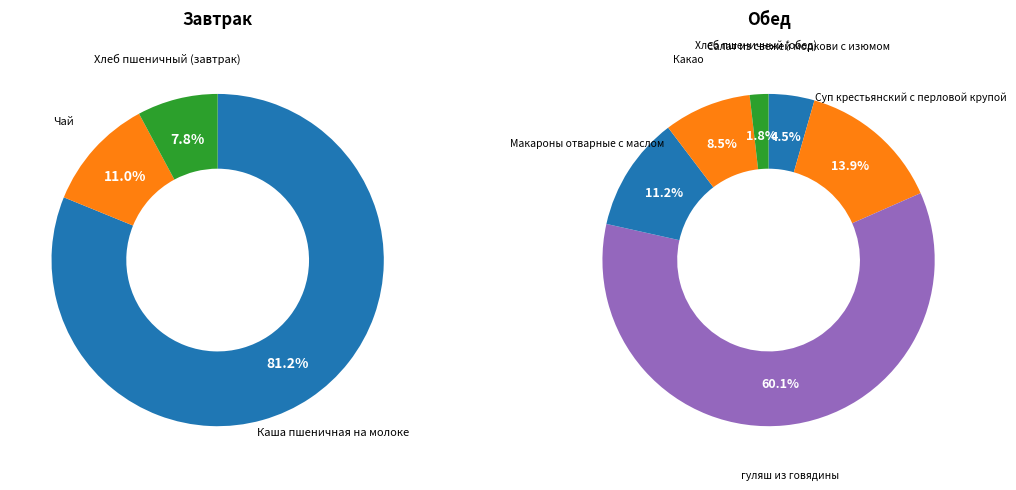

Which category has the biggest portion of the pie?

гуляш из говядины